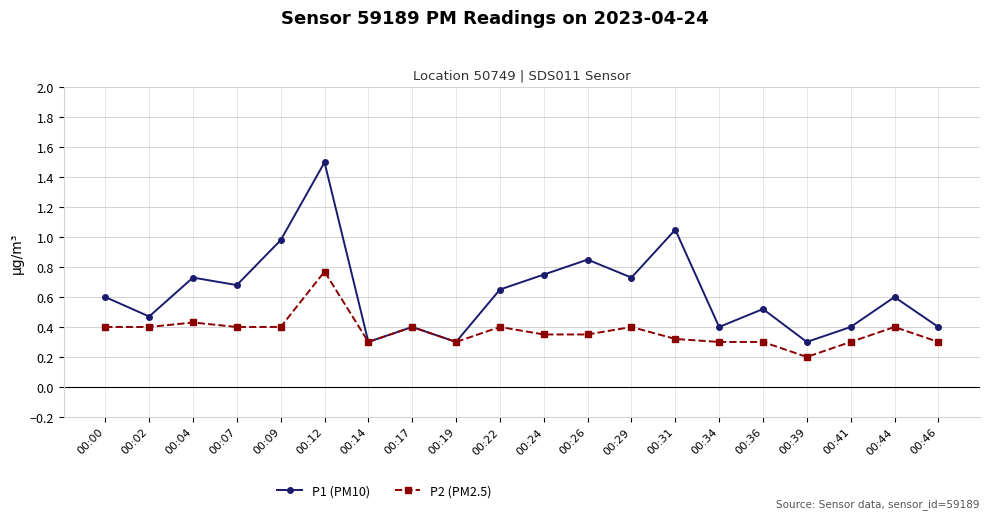

Is the value of P1 (PM10) at 00:39 greater than the value of P2 (PM2.5) at 00:24?

No